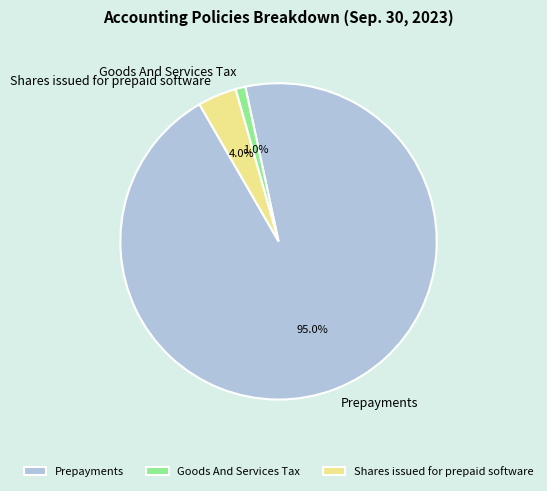

Count the number of slices in the pie.

3